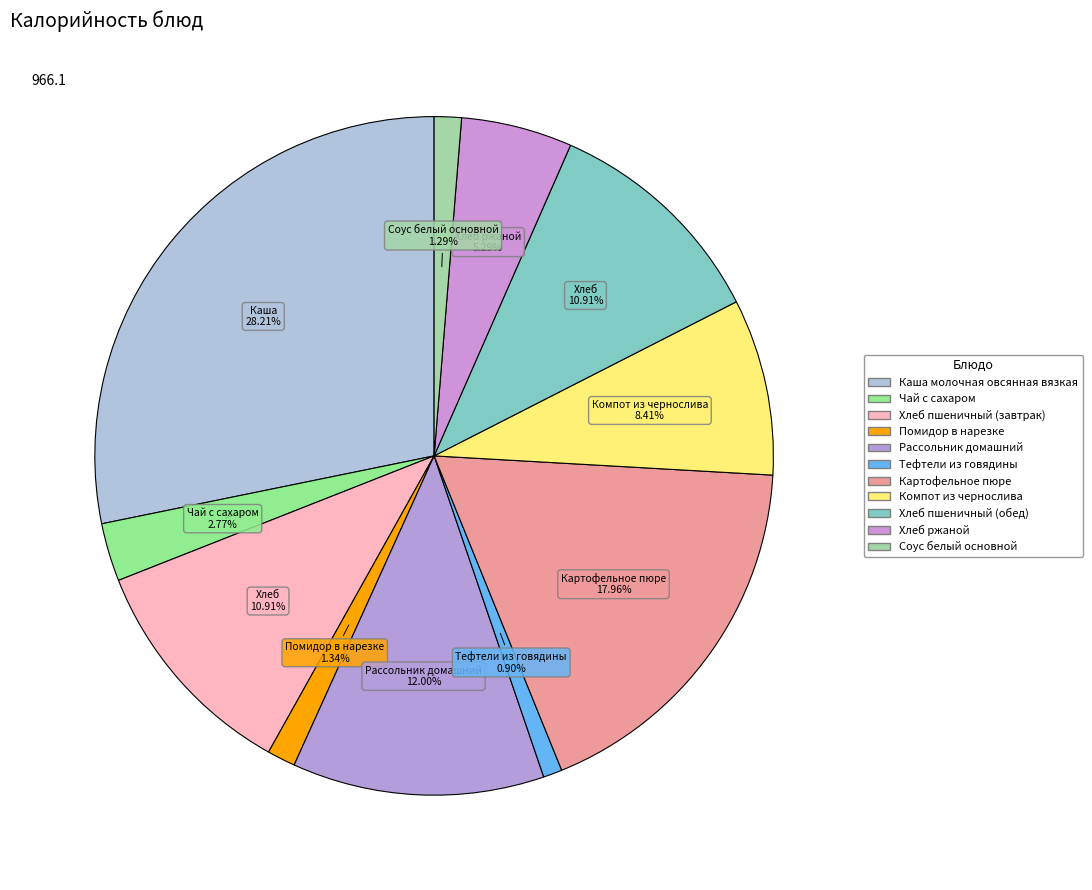

Count the number of slices in the pie.

11